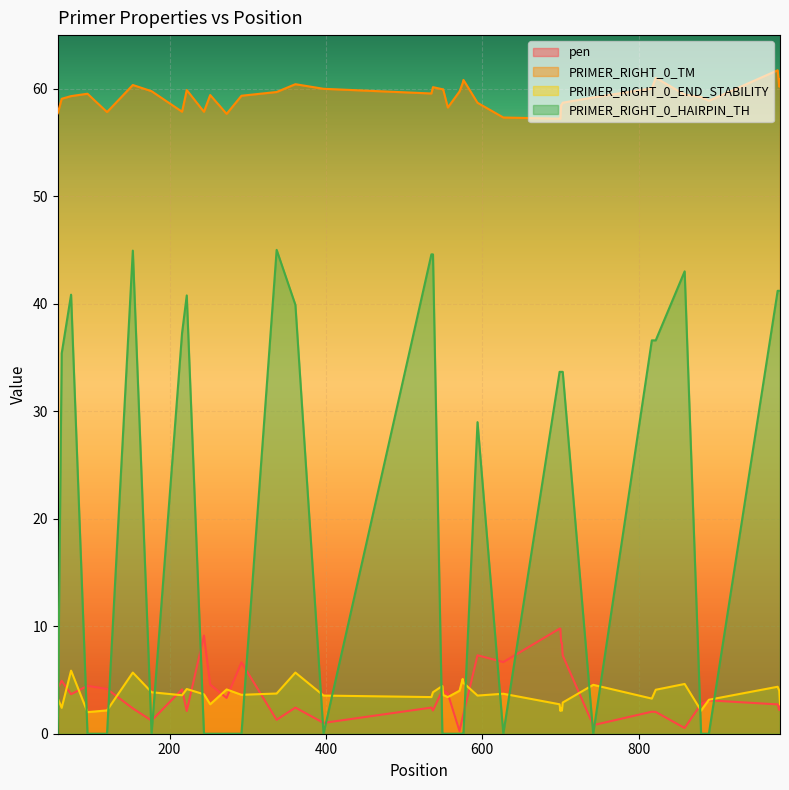

True or false: PRIMER_RIGHT_0_TM and pen cross at least once.

False